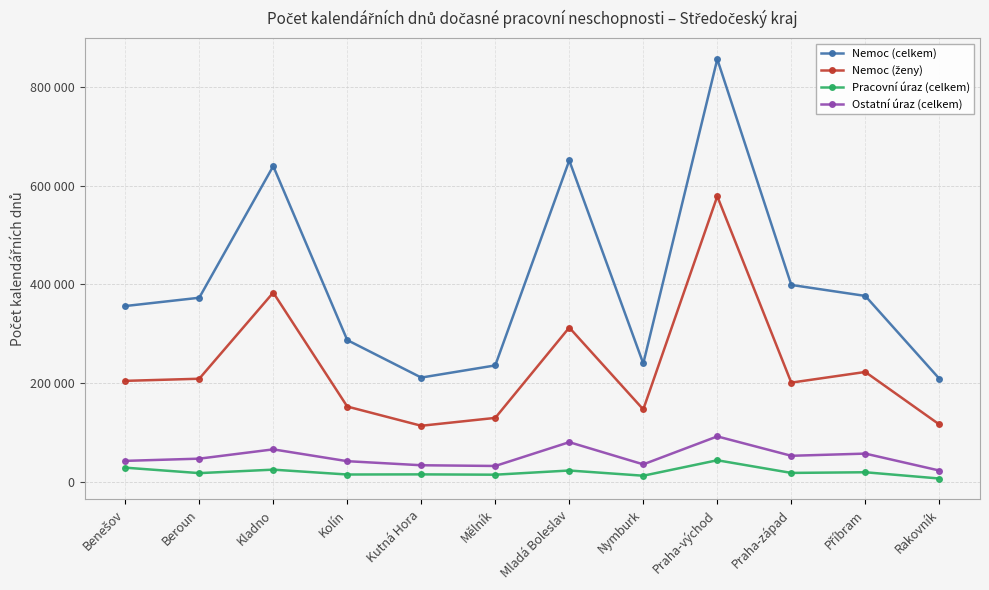

Is the value of Nemoc (celkem) at Kladno greater than the value of Ostatní úraz (celkem) at Příbram?

Yes